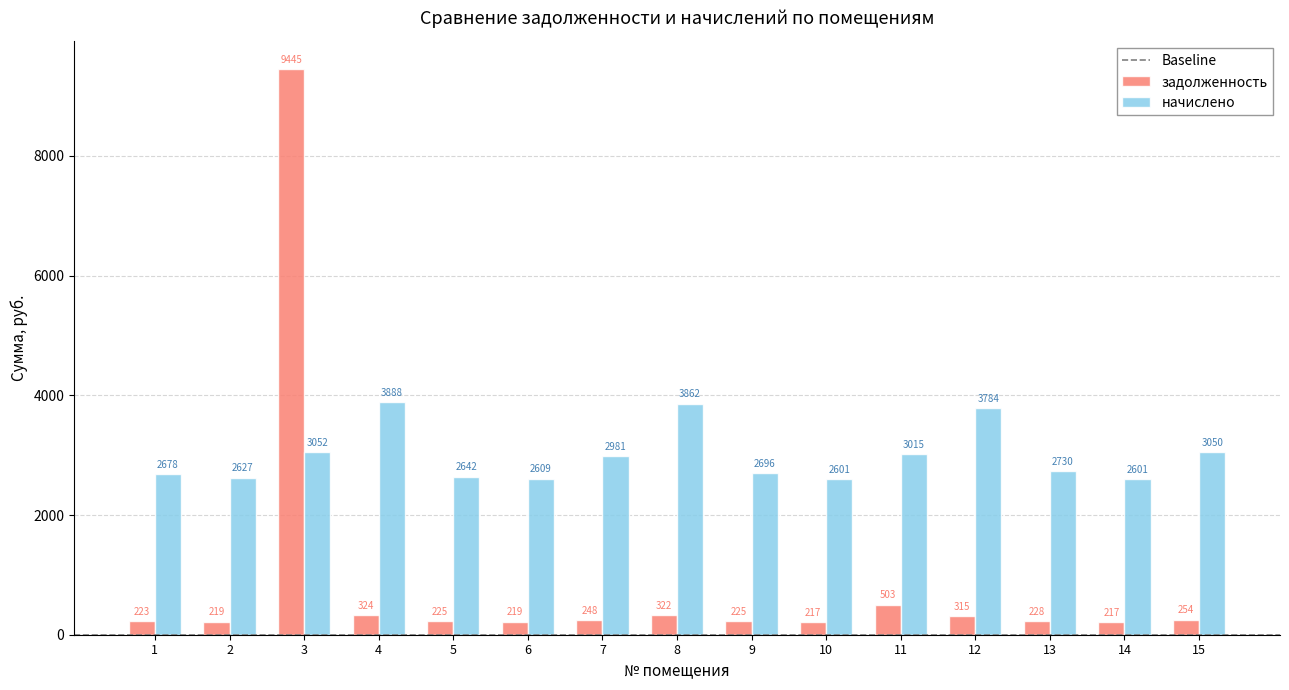

The value of задолженность at 15 is 254.2. True or false?

True